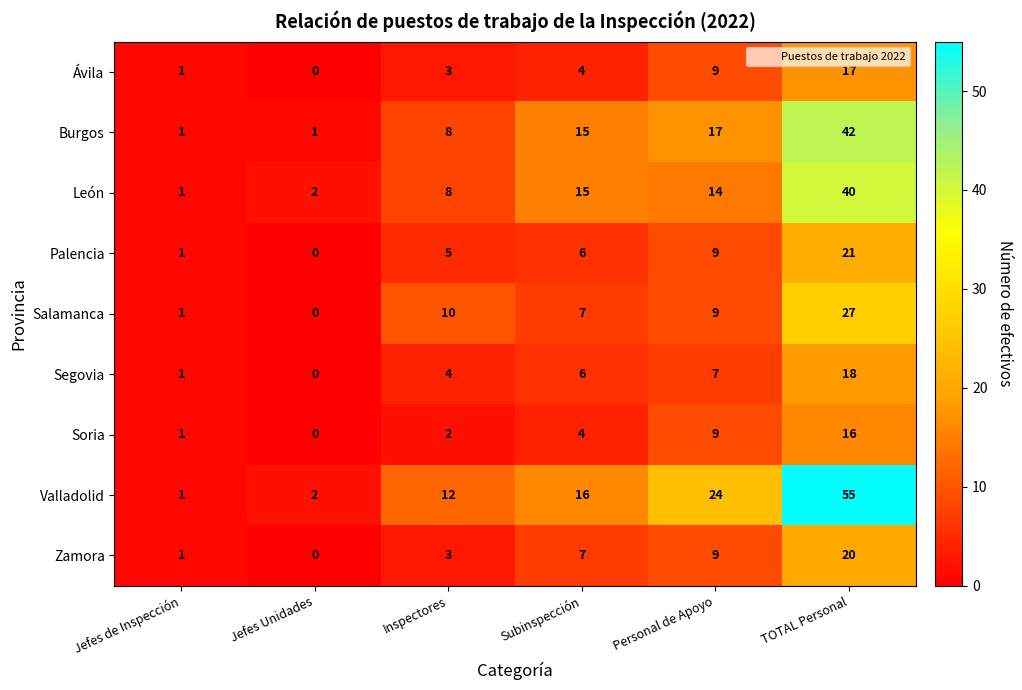

At which label is Segovia closest to 9?

Personal de Apoyo